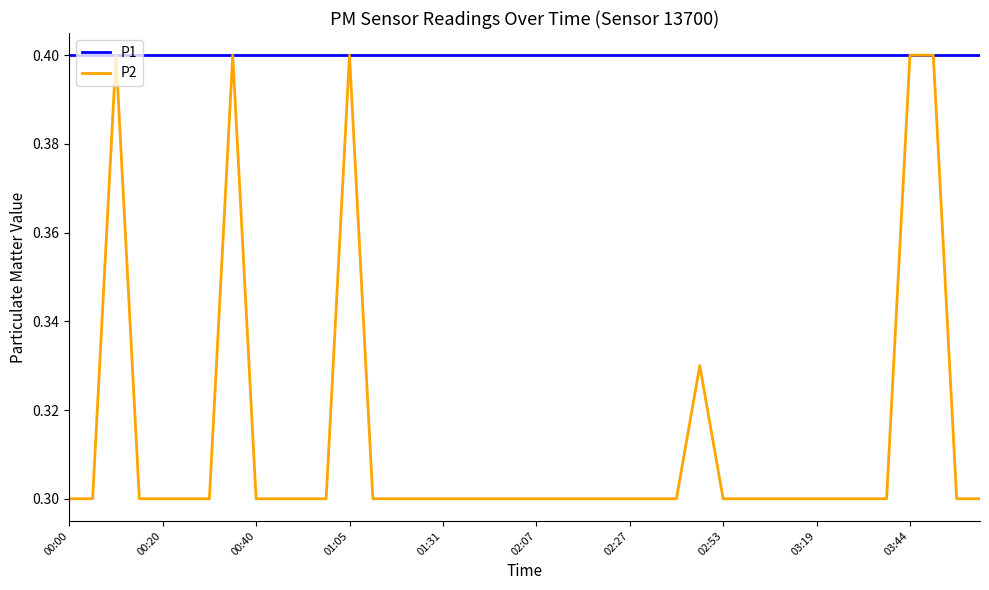

What is the maximum value shown in the chart?

0.4